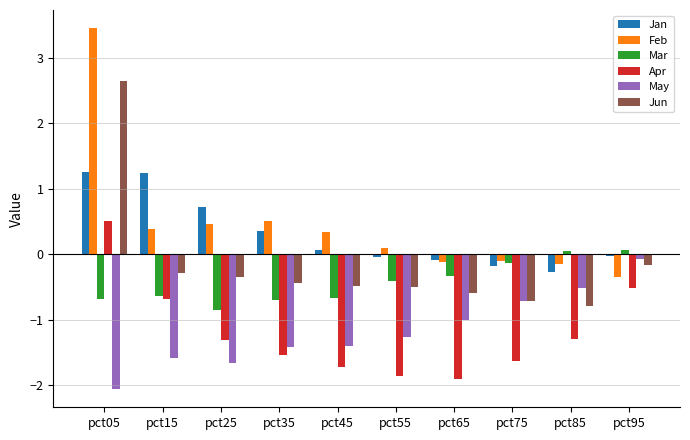

Is the value of Jun at pct05 greater than the value of May at pct45?

Yes